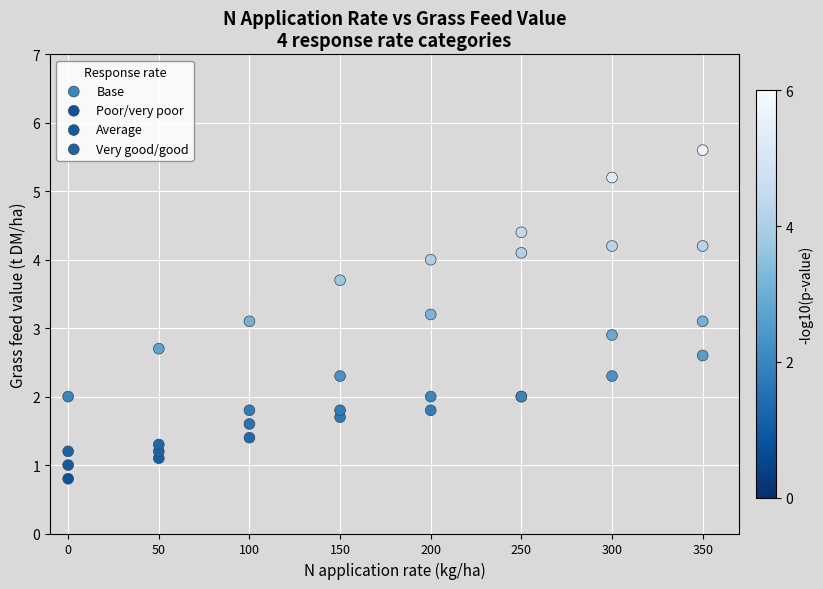

Which series reaches the minimum Y coordinate?

Poor/very poor